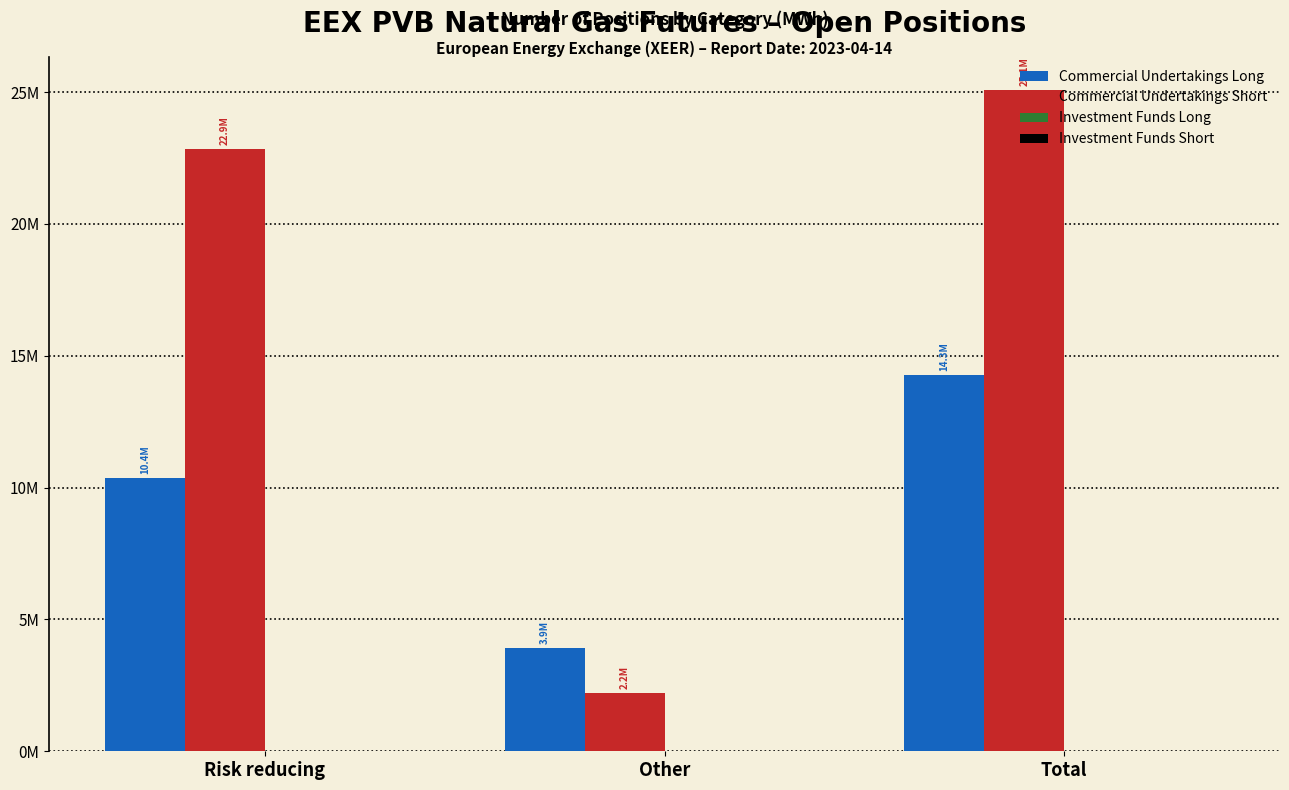

Does the chart contain any negative values?

No